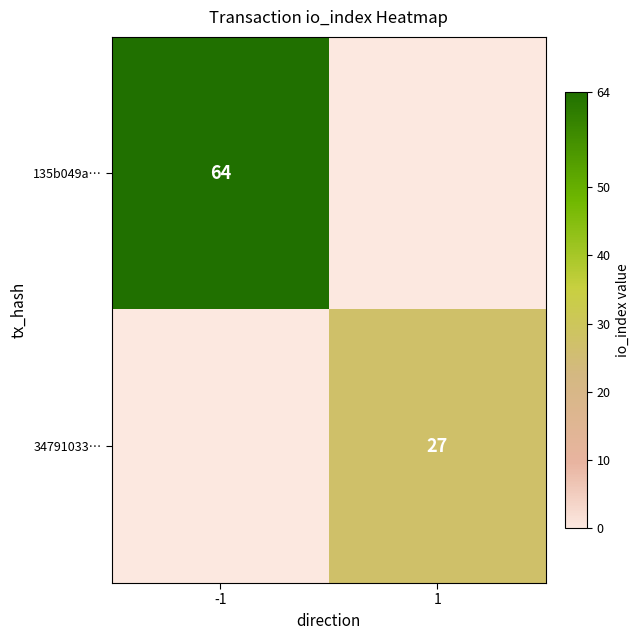

Is the value of 135b049a… at -1 greater than the value of 34791033… at 1?

Yes